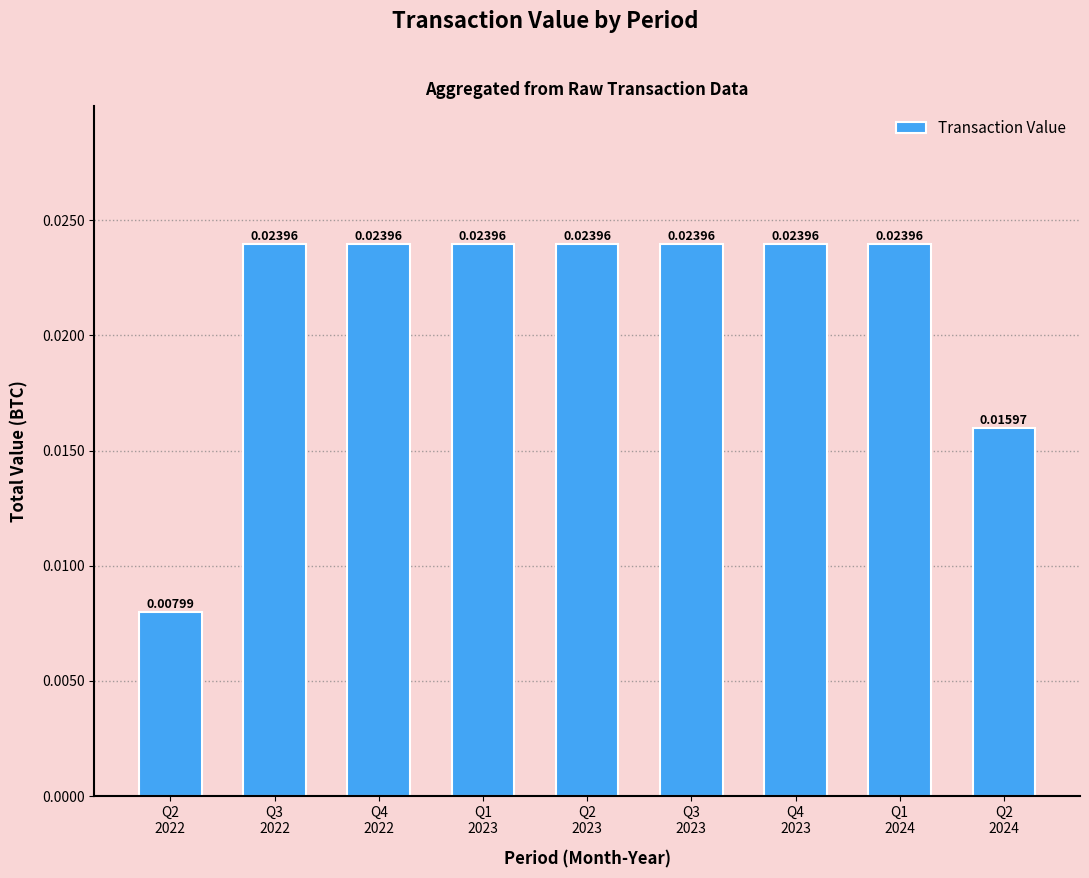

The value at Q4
2022 is 0.0. True or false?

True